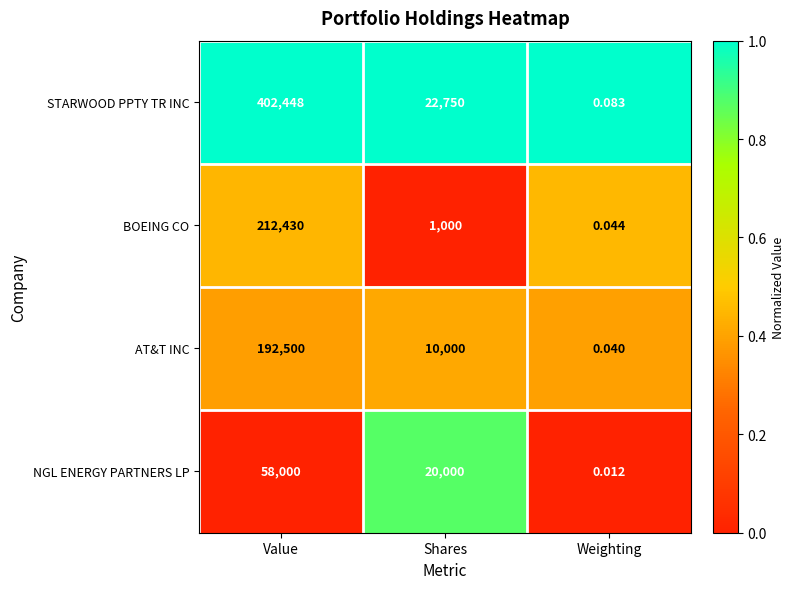

Where does the STARWOOD PPTY TR INC series first go above 22750?

Value